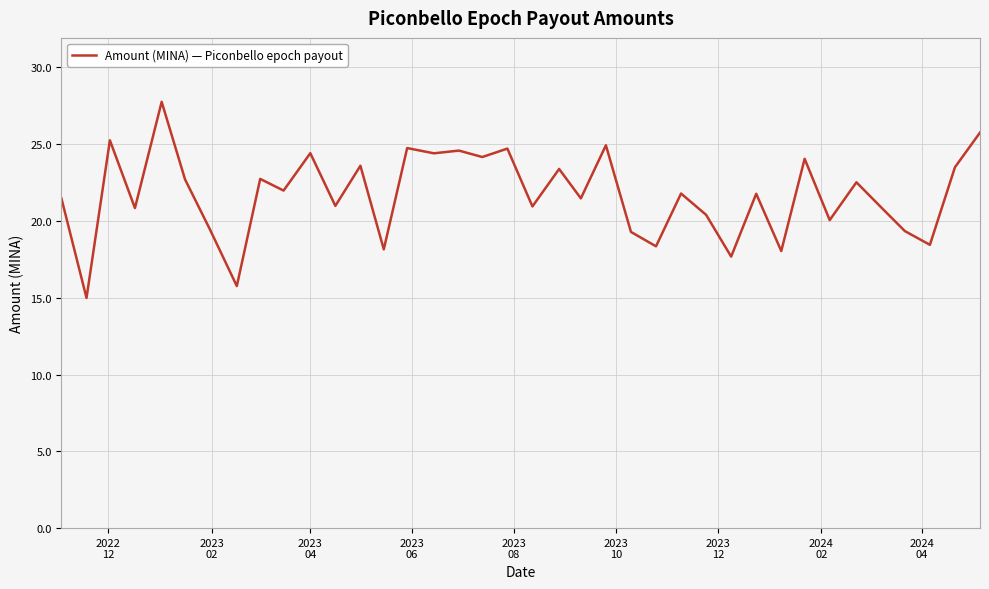

What is the minimum value shown in the chart?

15.0